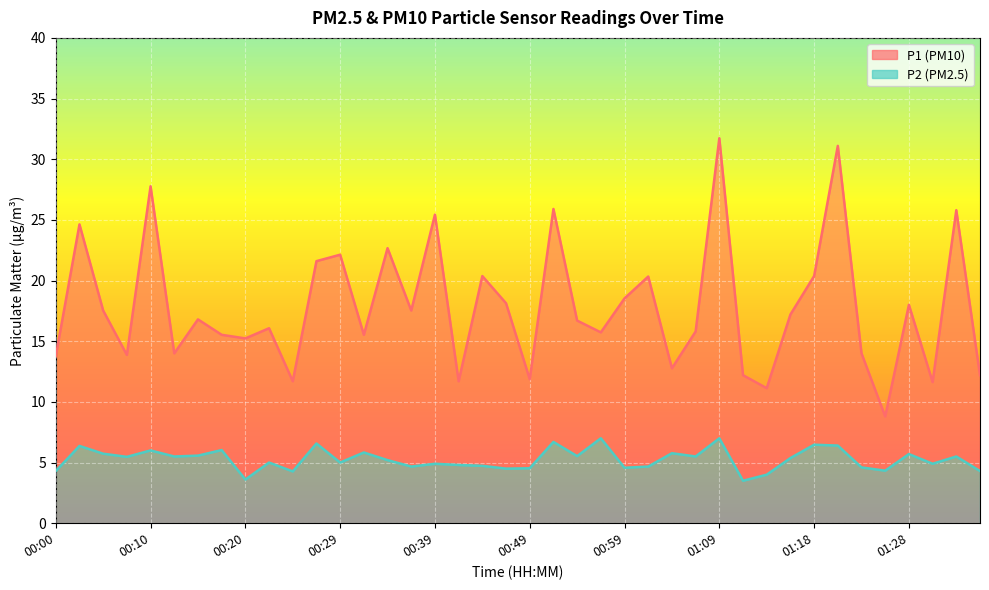

Which category has the lowest value in the P1 series?

01:26